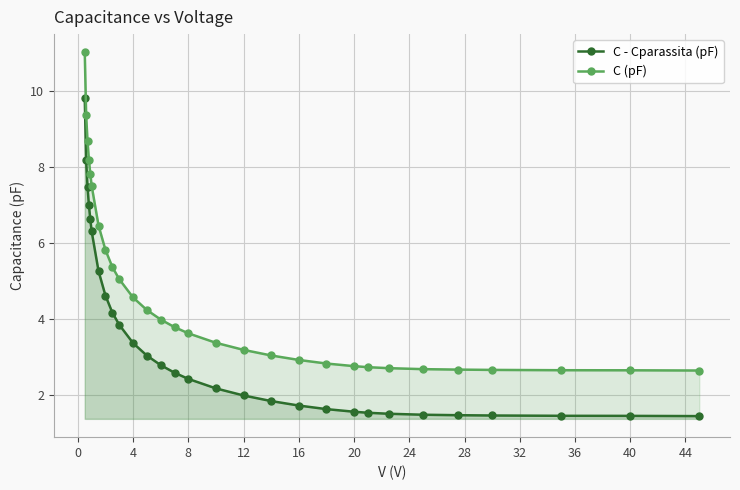

True or false: C - Cparassita (pF) and C (pF) intersect in this chart.

False